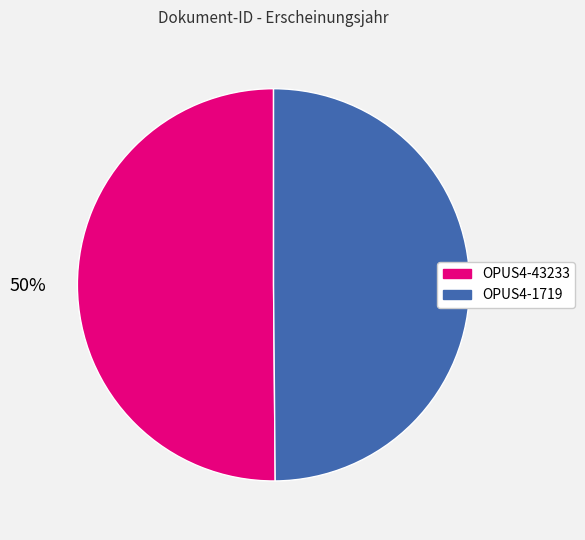

What is the ratio of the value at OPUS4-1719 to the value at OPUS4-43233?

1.0